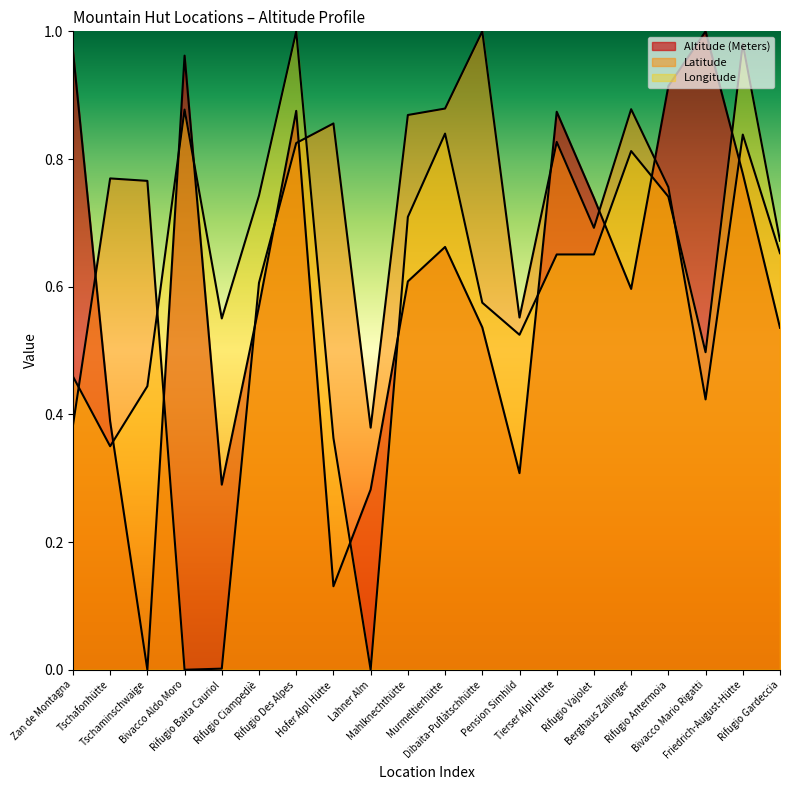

What are all the series names shown in the legend?

Latitude, Longitude, Altitude (Meters)